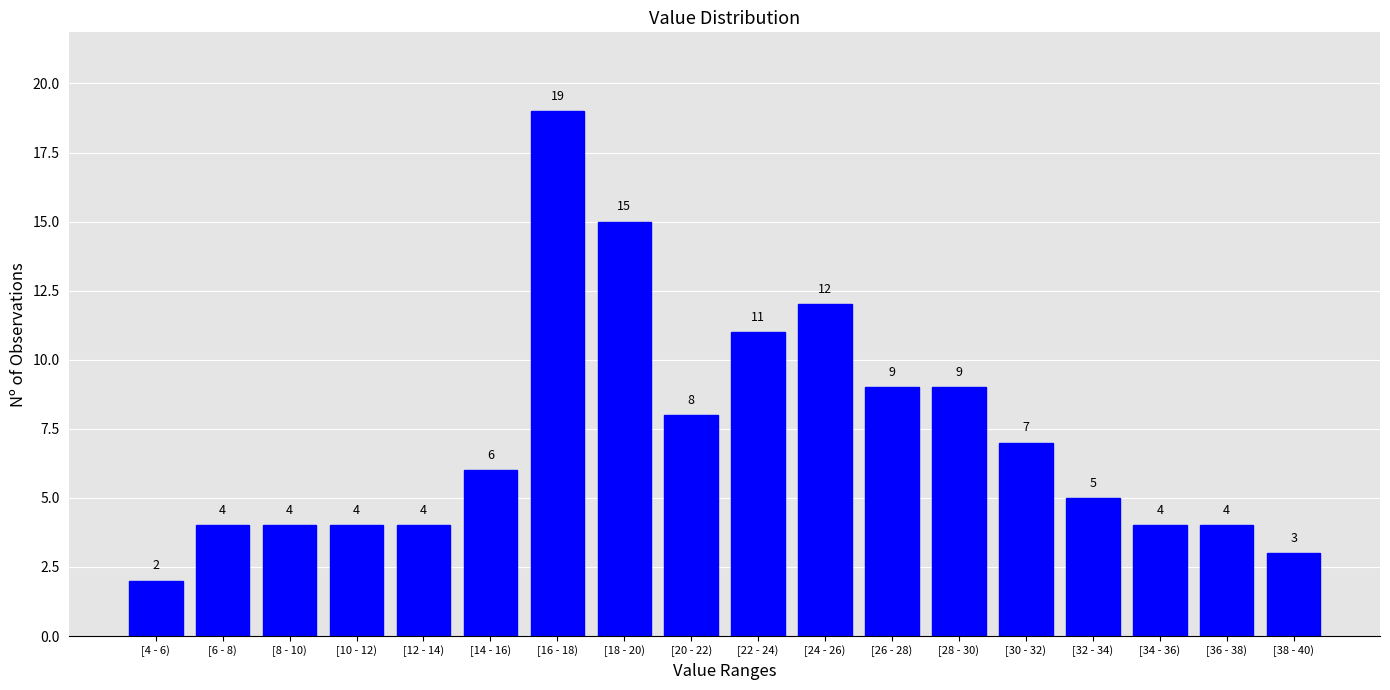

Reading right to left, transcribe all the data shown in this chart.

[38 - 40)=3	[36 - 38)=4	[34 - 36)=4	[32 - 34)=5	[30 - 32)=7	[28 - 30)=9	[26 - 28)=9	[24 - 26)=12	[22 - 24)=11	[20 - 22)=8	[18 - 20)=15	[16 - 18)=19	[14 - 16)=6	[12 - 14)=4	[10 - 12)=4	[8 - 10)=4	[6 - 8)=4	[4 - 6)=2